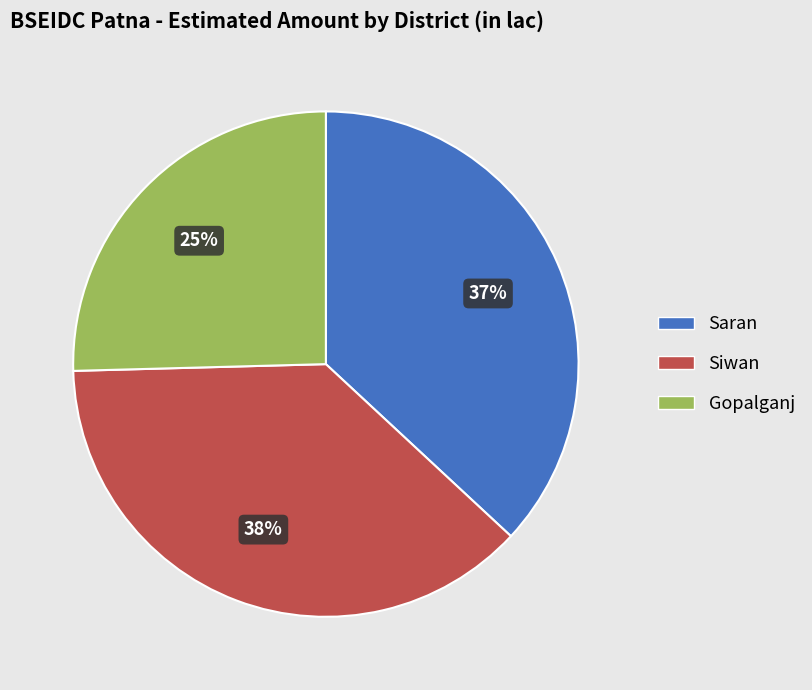

Which slice is the smallest?

Gopalganj